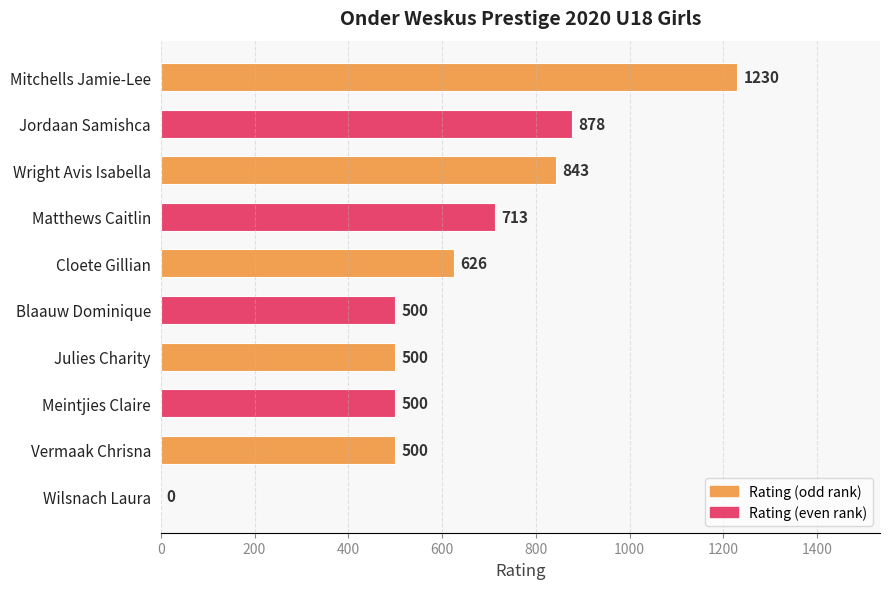

At which label is the value closest to 615?

Cloete Gillian